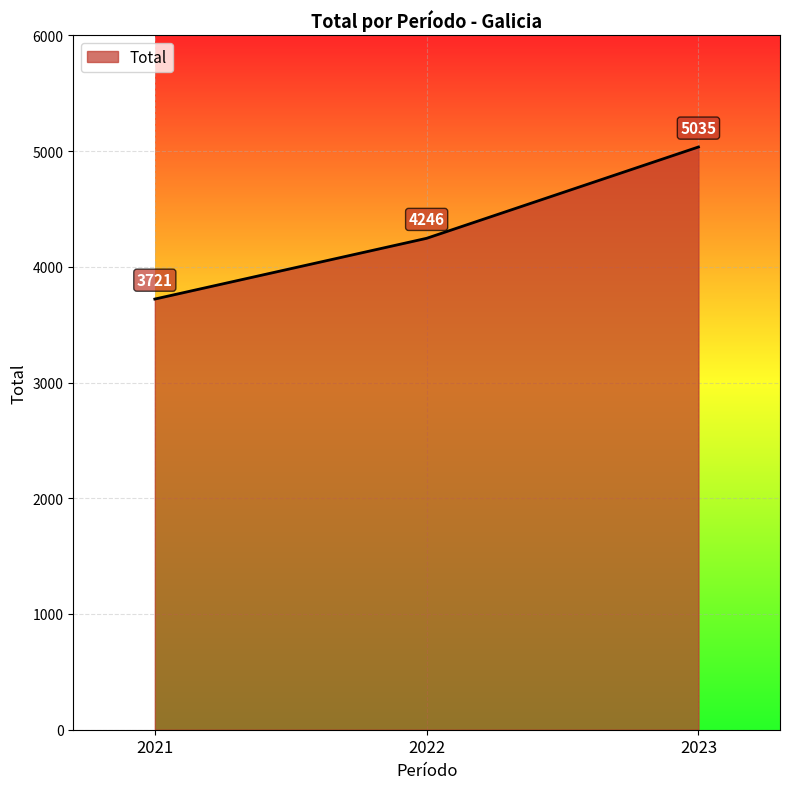

At which category does the chart reach its minimum across all series?

2021